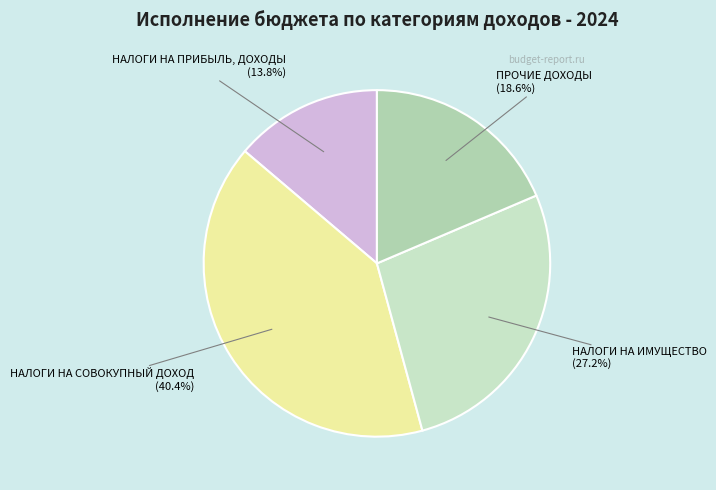

Count the number of slices in the pie.

4